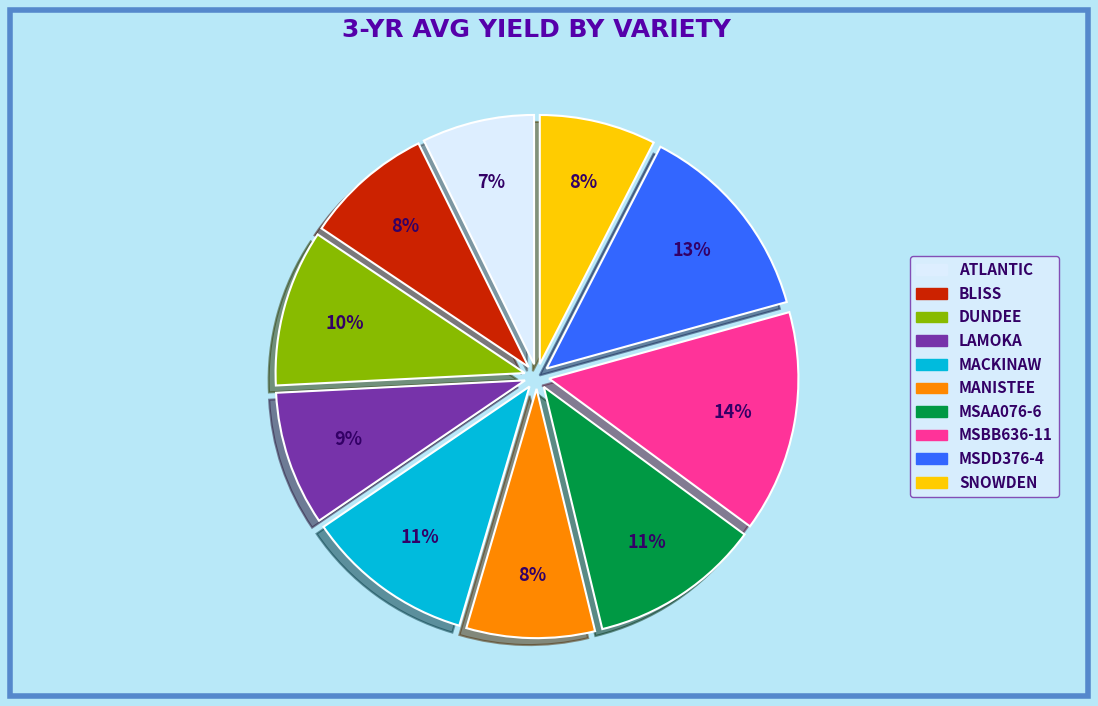

Is there any slice that represents more than half of the pie?

No